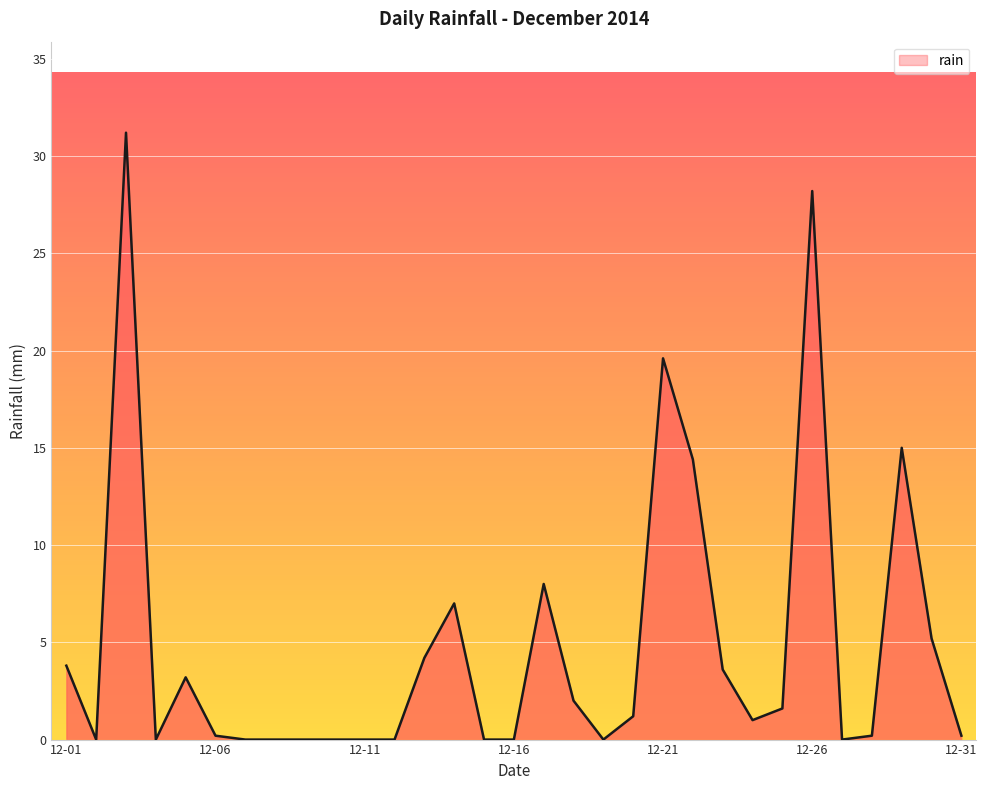

What is the difference between the second highest and minimum values?

28.2